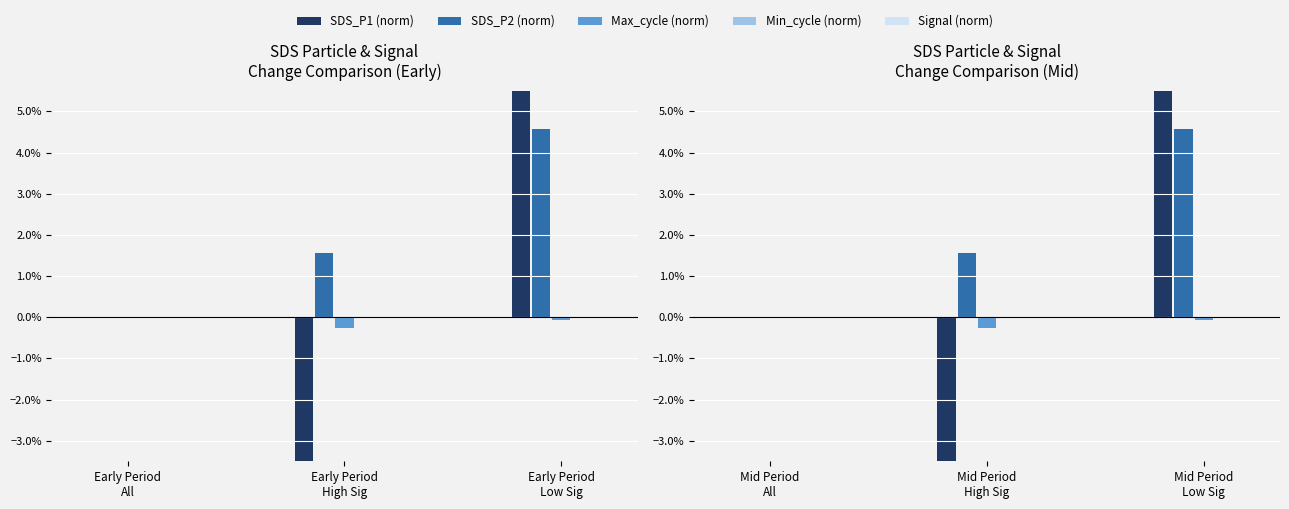

Between Mid Period Low Sig and Mid Period All, which is larger?

Mid Period Low Sig